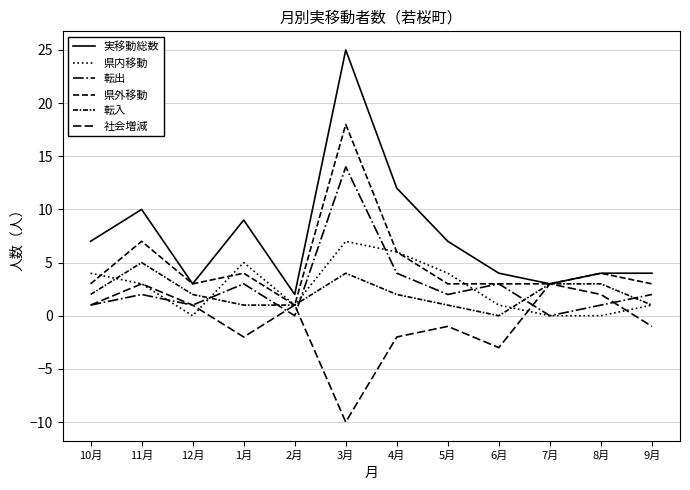

The 県内移動 series shows 3 at 5月. True or false?

False